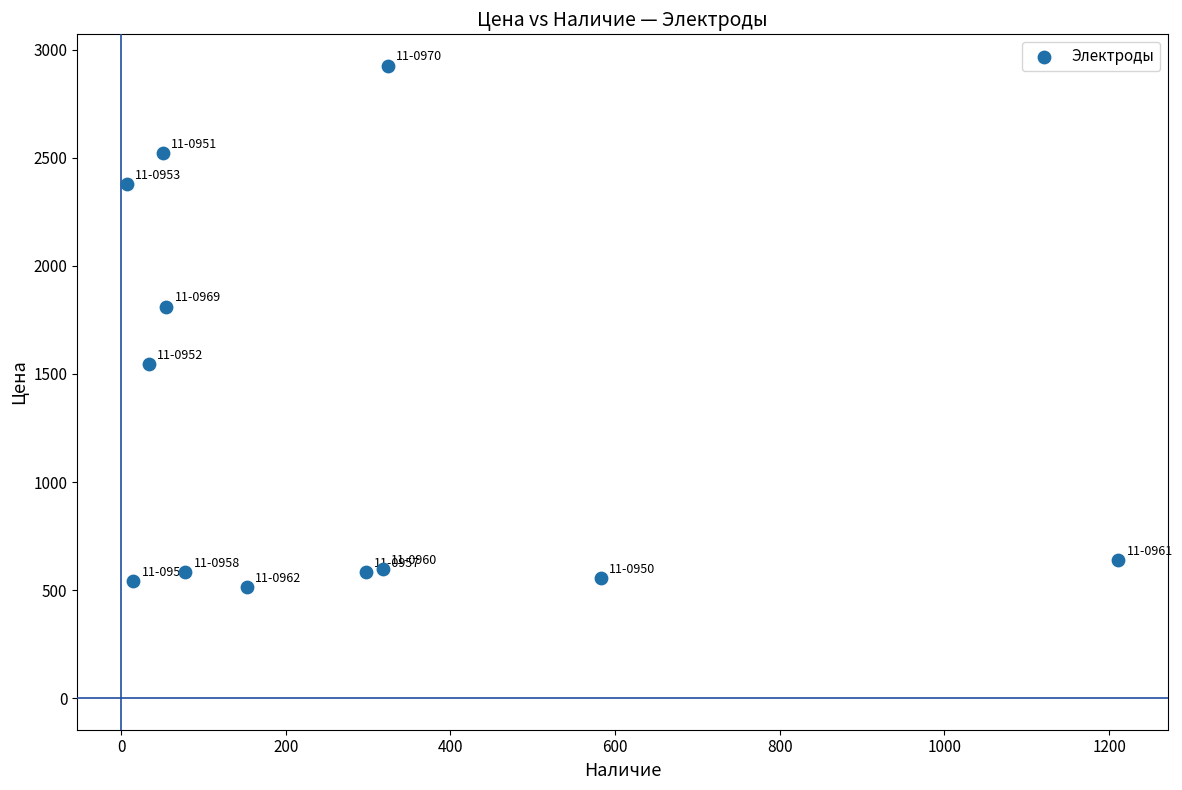

What is the average Y value?

1265.9